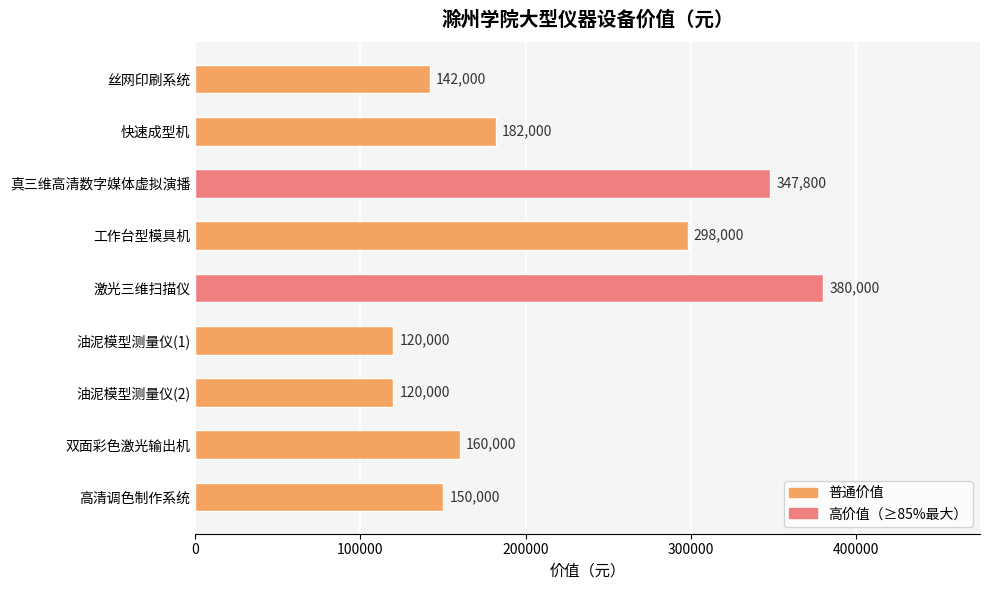

The chart shows a value of 244778 at 双面彩色激光输出机. True or false?

False